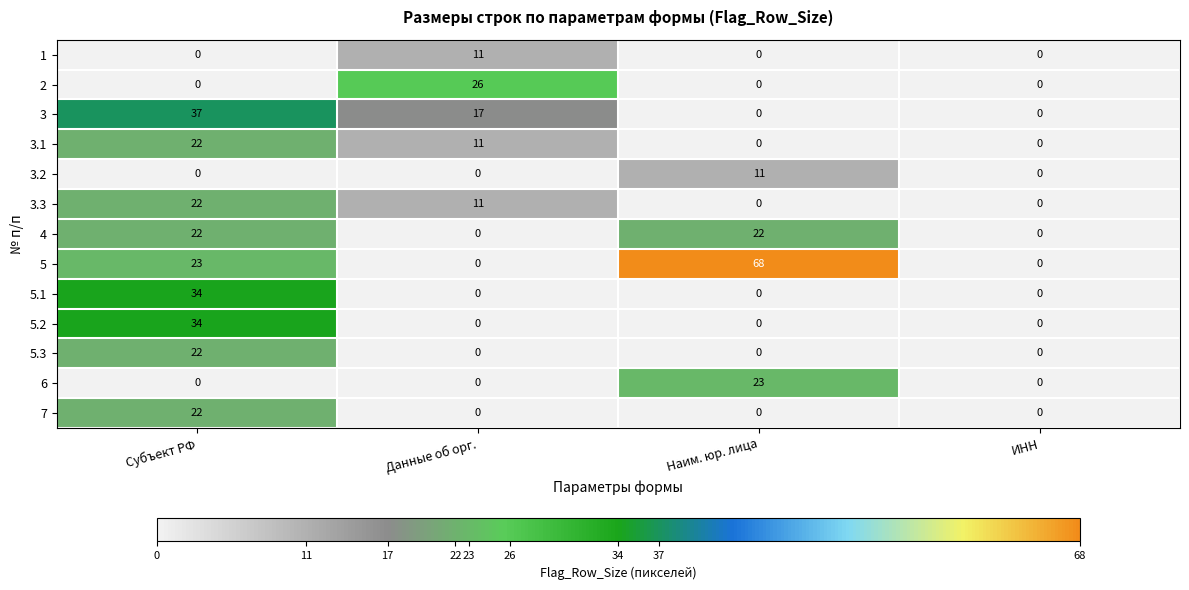

At which category is the sum across all series the highest?

Субъект РФ